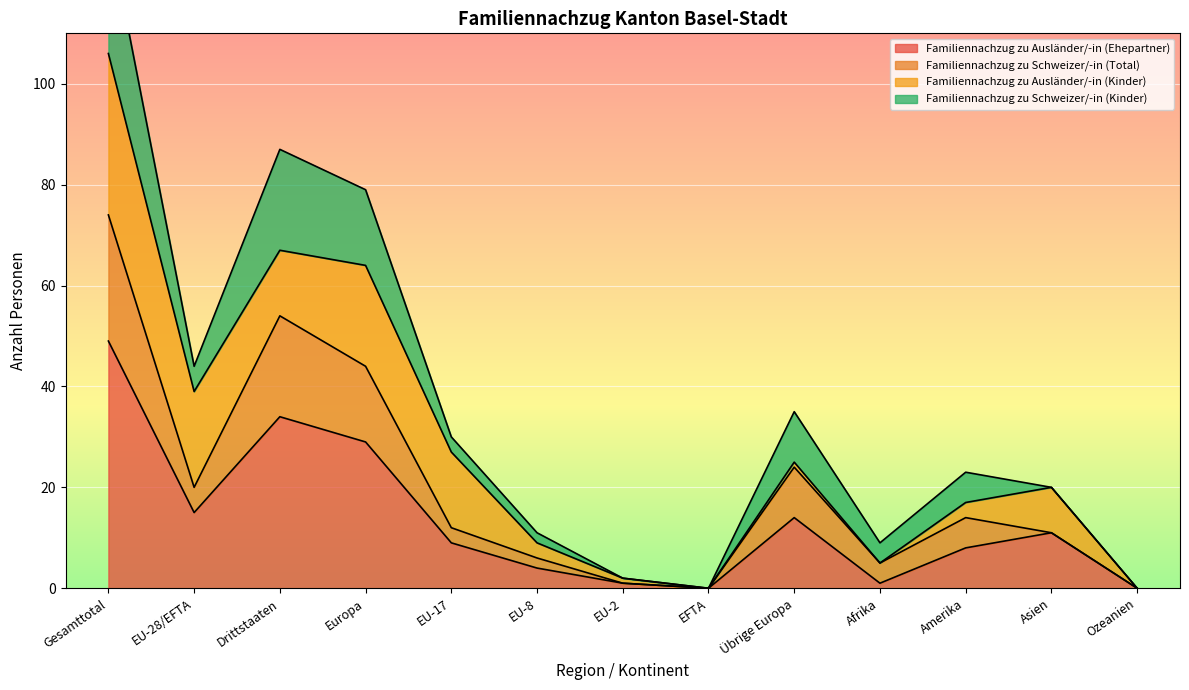

Which category has the highest value in the Familiennachzug zu Ausländer/-in (Ehepartner) series?

Gesamttotal